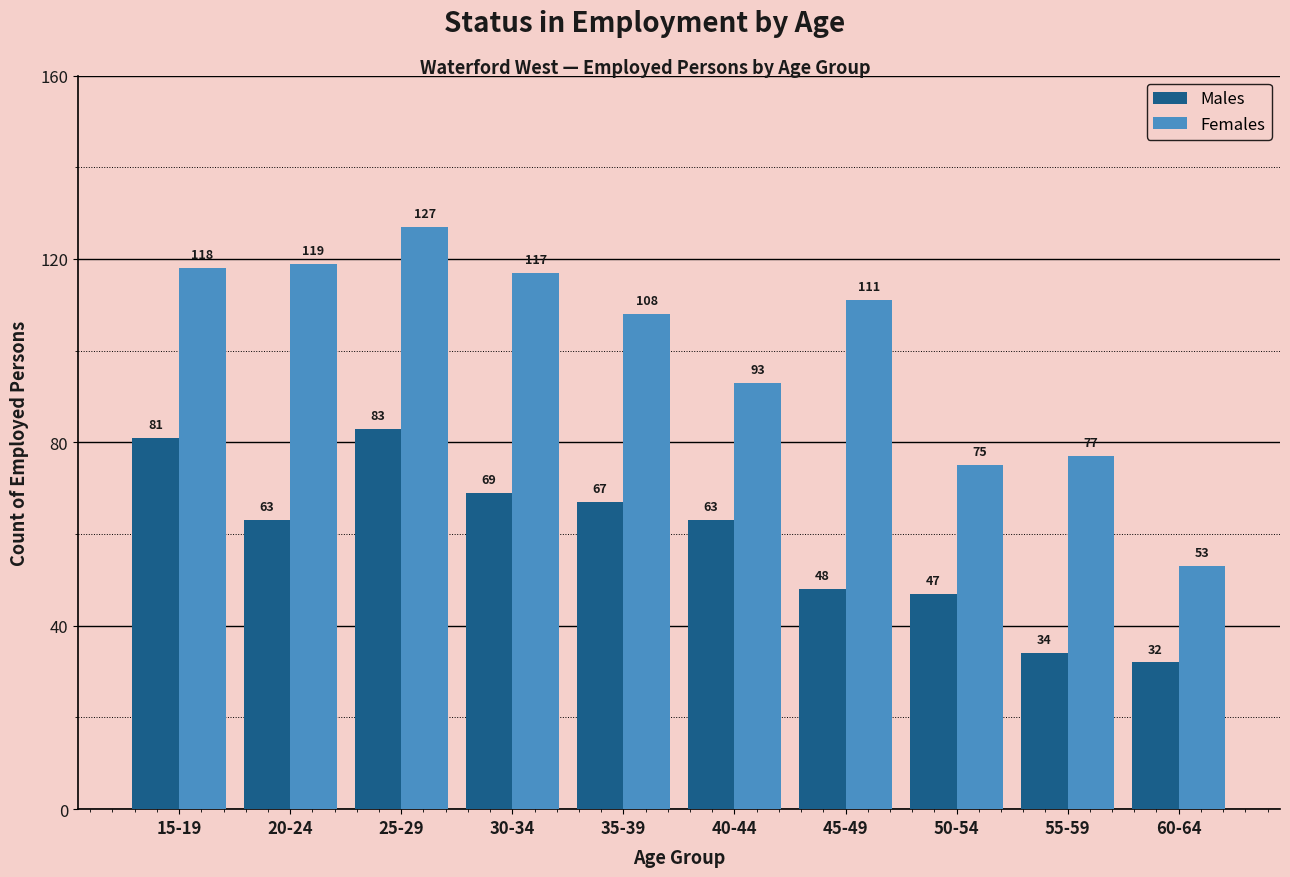

Which series changed the most between 35-39 and 40-44?

Females